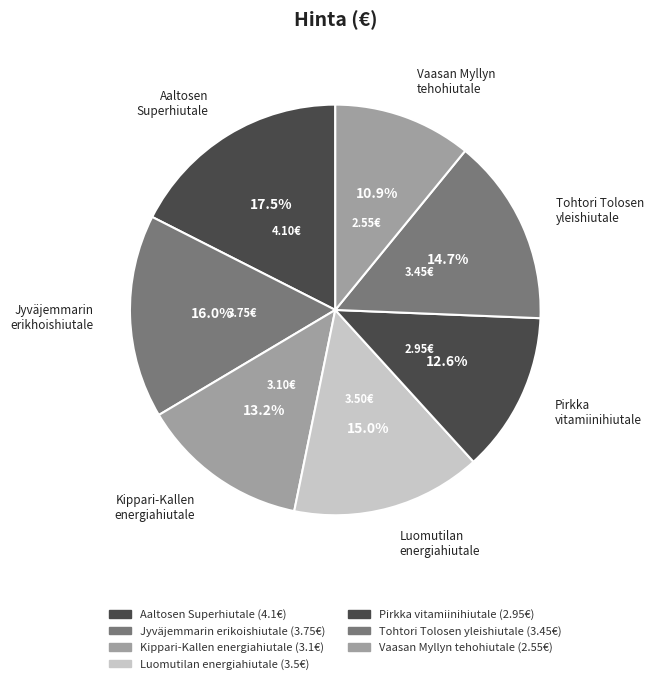

Which slice is the largest?

Aaltosen Superhiutale